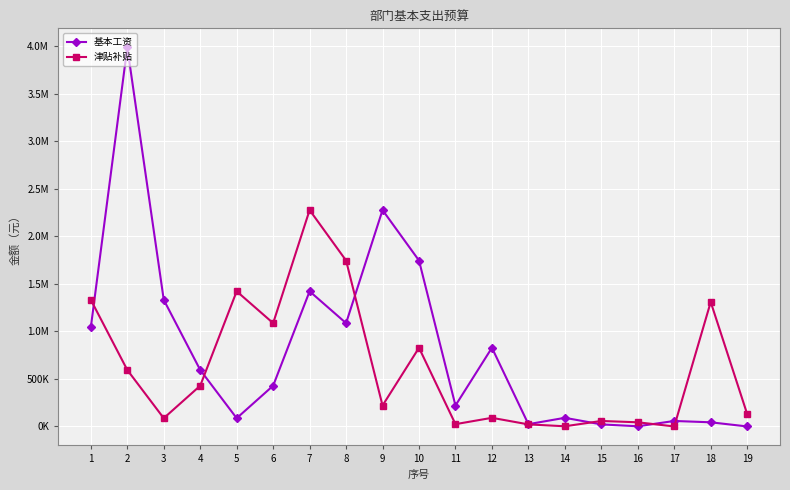

What is the value of the 津贴补贴 point at the 11th from the left?

24232.8